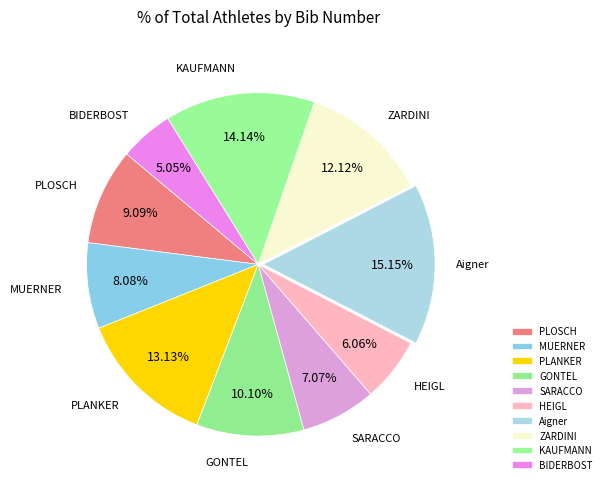

To the nearest percent, what is the average slice percentage?

10%